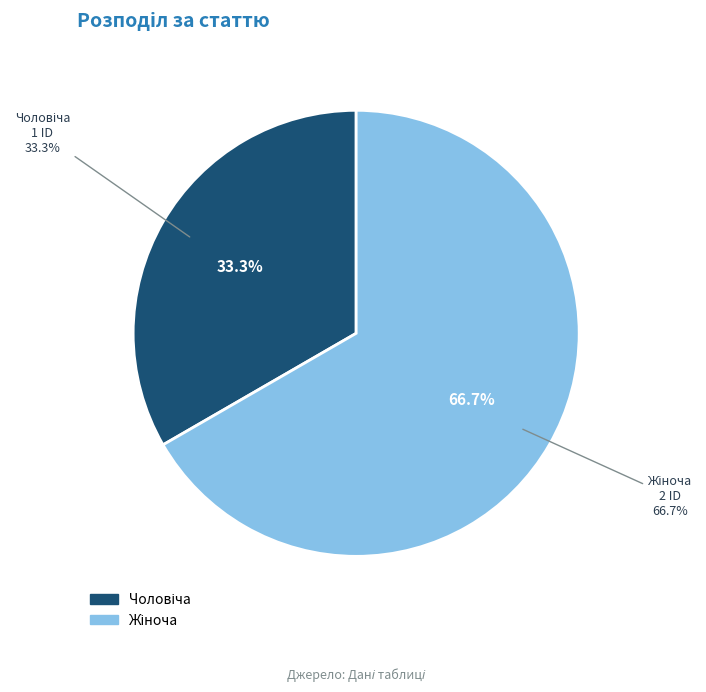

To the nearest percent, what is the average slice percentage?

50%